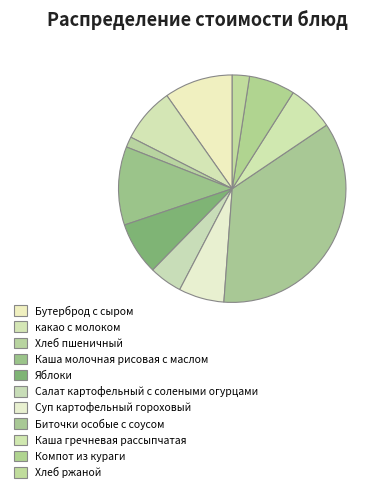

How many segments does this pie chart have?

11